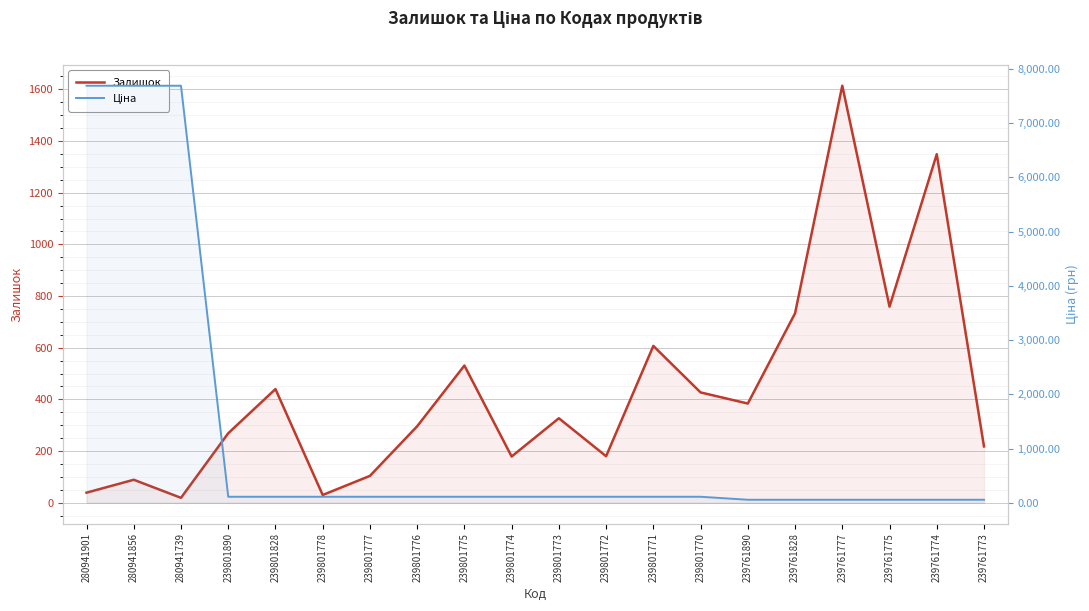

Reading right to left, what are all the values shown in this chart?

Залишок: 239761773=218.0	239761774=1349.0	239761775=759.0	239761777=1614.0	239761828=733.0	239761890=384.0	239801770=427.0	239801771=607.0	239801772=180.0	239801773=327.0	239801774=179.0	239801775=531.0	239801776=296.0	239801777=104.0	239801778=30.0	239801828=440.0	239801890=269.0	280941739=19.0	280941856=89.0	280941901=39.0
Ціна: 239761773=55.3	239761774=55.3	239761775=55.3	239761777=55.3	239761828=55.3	239761890=55.3	239801770=110.5	239801771=110.5	239801772=110.5	239801773=110.5	239801774=110.5	239801775=110.5	239801776=110.5	239801777=110.5	239801778=110.5	239801828=110.5	239801890=110.5	280941739=7688.0	280941856=7688.0	280941901=7688.0